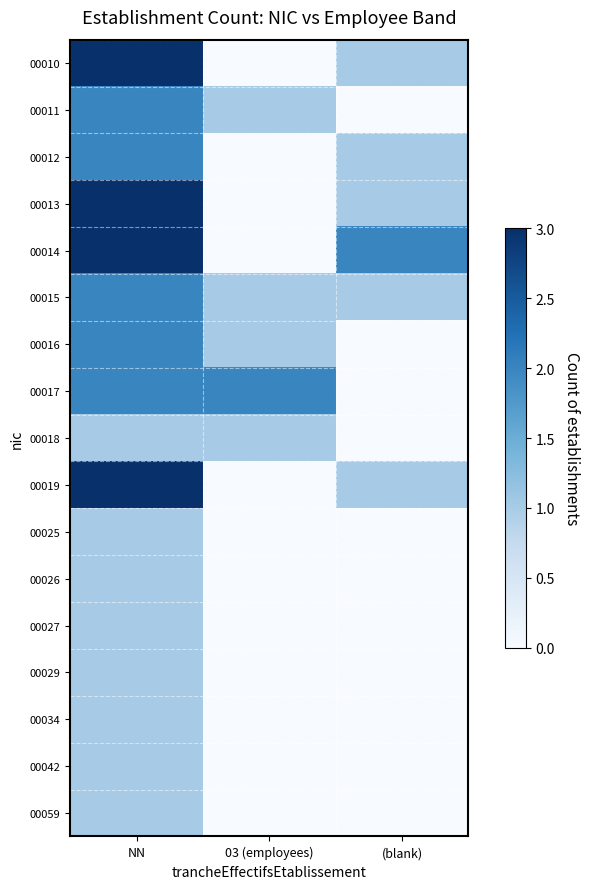

Reading left to right, transcribe all the data shown in this chart.

00010: NN=3	03 (employees)=0	(blank)=1
00011: NN=2	03 (employees)=1	(blank)=0
00012: NN=2	03 (employees)=0	(blank)=1
00013: NN=3	03 (employees)=0	(blank)=1
00014: NN=3	03 (employees)=0	(blank)=2
00015: NN=2	03 (employees)=1	(blank)=1
00016: NN=2	03 (employees)=1	(blank)=0
00017: NN=2	03 (employees)=2	(blank)=0
00018: NN=1	03 (employees)=1	(blank)=0
00019: NN=3	03 (employees)=0	(blank)=1
00025: NN=1	03 (employees)=0	(blank)=0
00026: NN=1	03 (employees)=0	(blank)=0
00027: NN=1	03 (employees)=0	(blank)=0
00029: NN=1	03 (employees)=0	(blank)=0
00034: NN=1	03 (employees)=0	(blank)=0
00042: NN=1	03 (employees)=0	(blank)=0
00059: NN=1	03 (employees)=0	(blank)=0